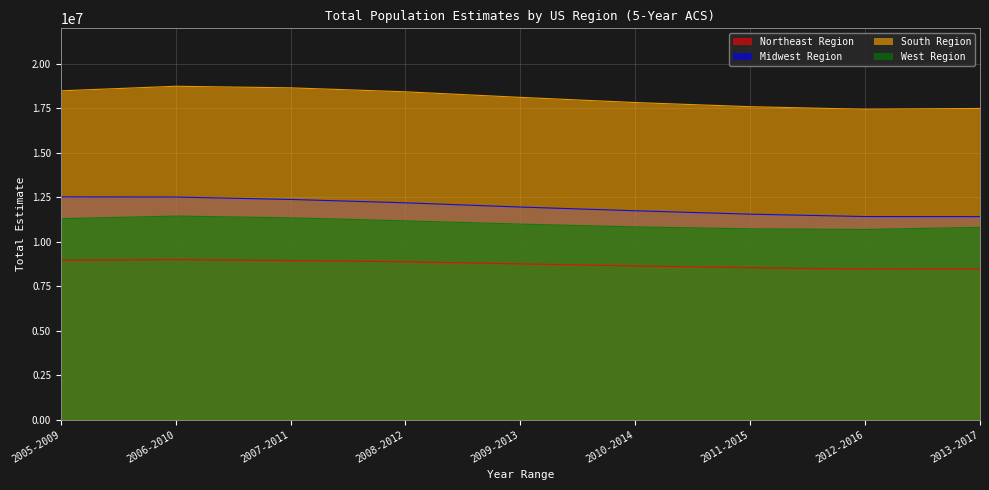

Where does the Midwest Region series first go above 11951943?

2005-2009